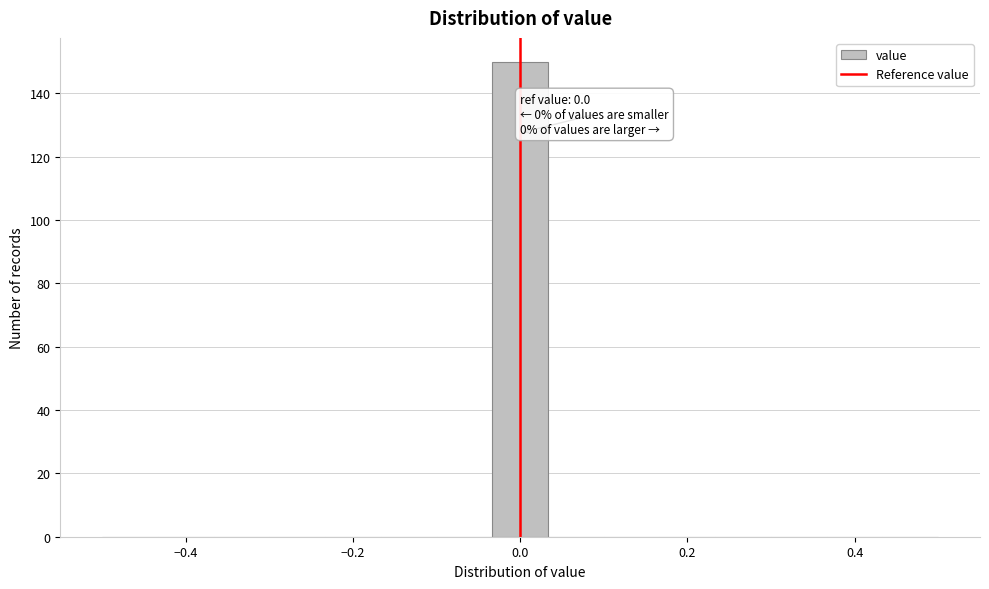

Around what value on the x-axis is the tallest bar? Give the approximate position of its centre, as read against the axis.

0.00